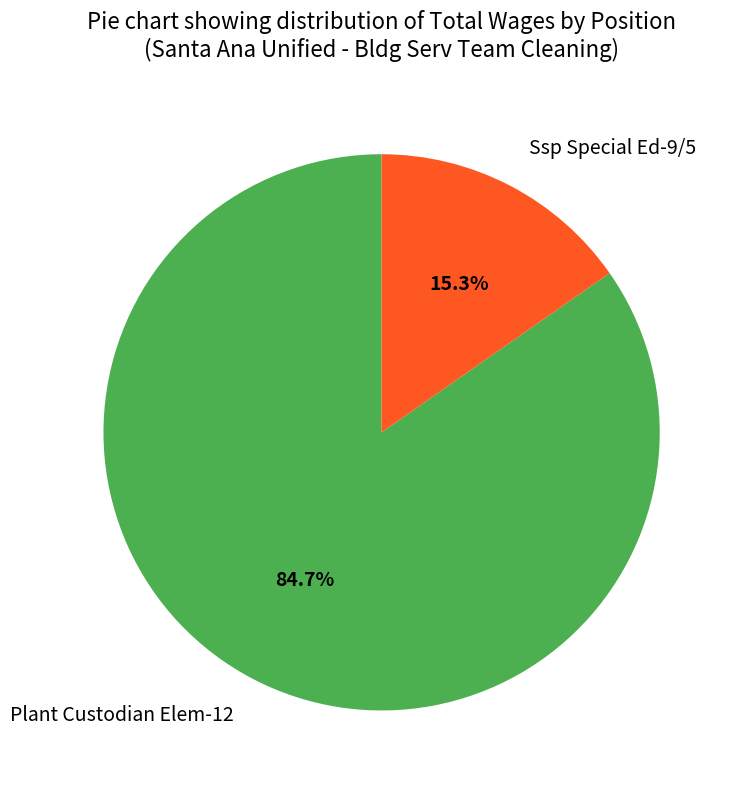

What percentage is NOT represented by Plant Custodian Elem-12?

15.3%